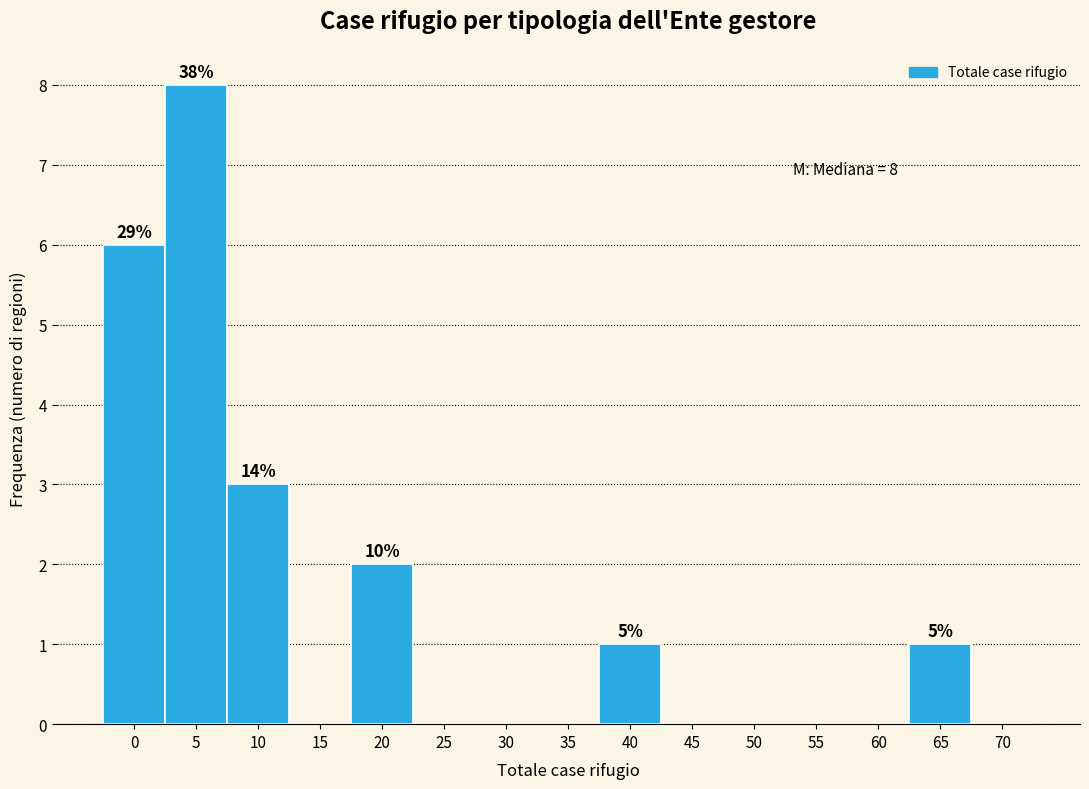

Reading right to left, extract all data points from this chart.

70=0	65=1	60=0	55=0	50=0	45=0	40=1	35=0	30=0	25=0	20=2	15=0	10=3	5=8	0=6